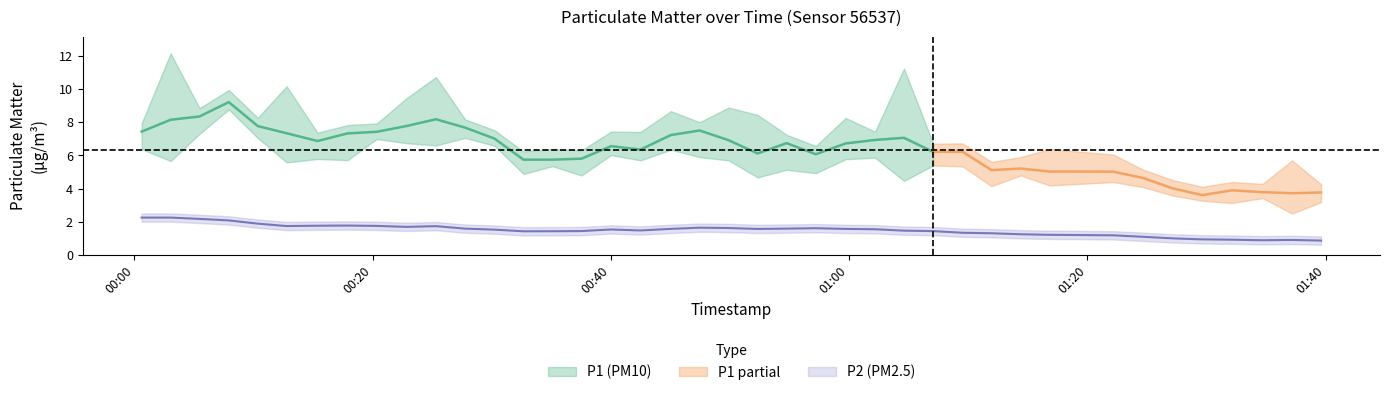

True or false: P2 and P1 cross at least once.

False